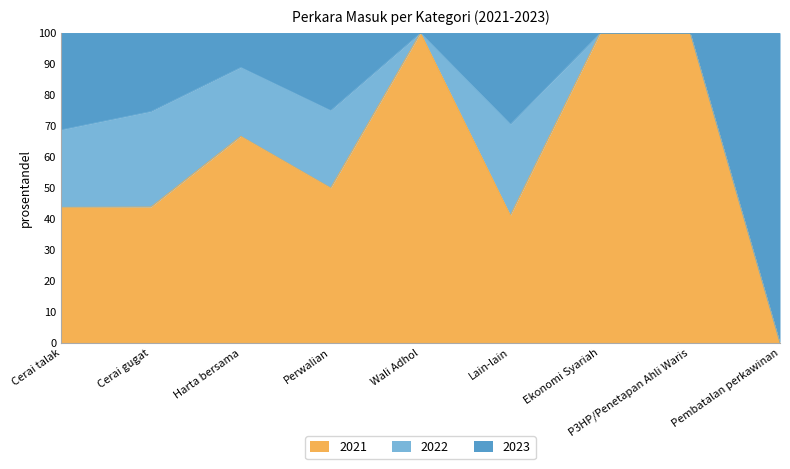

In 2023, how many points are higher than both neighbors (excluding endpoints)?

2